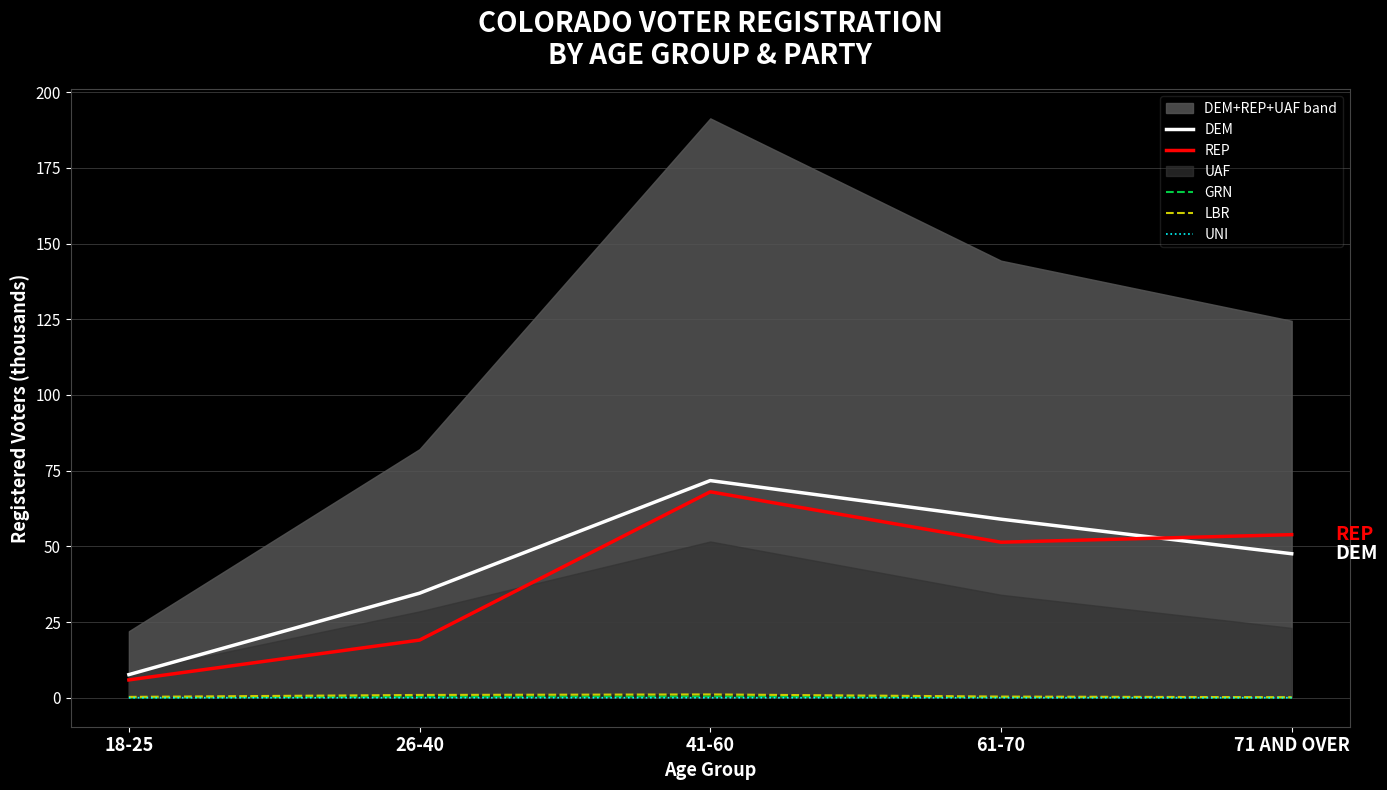

What is the sum of all REP values?

198.2